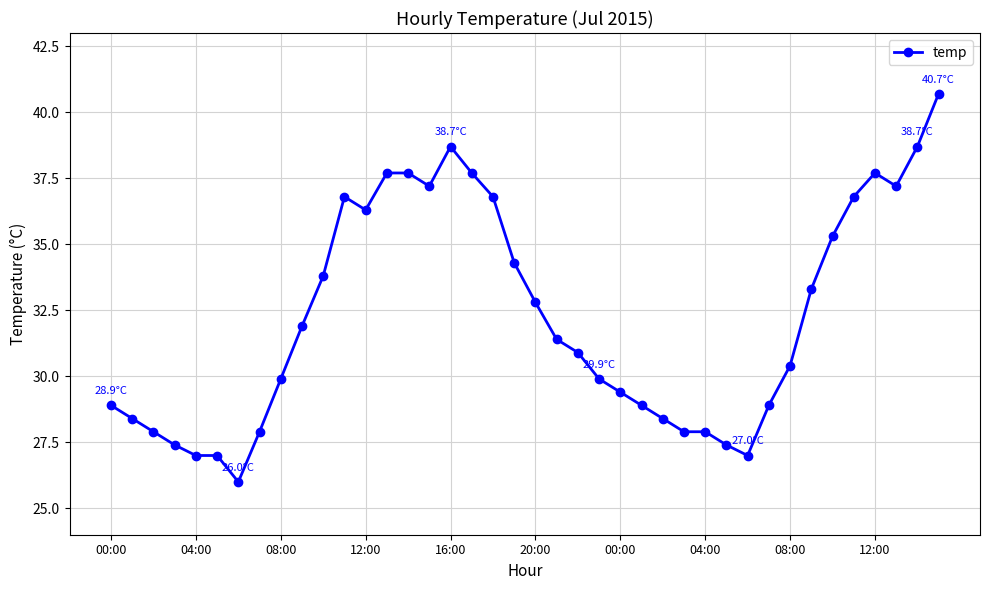

What is the minimum value shown in the chart?

26.0